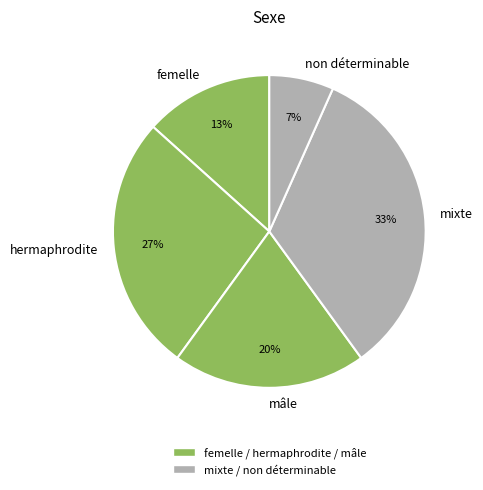

To the nearest percent, what is the difference between the mâle and hermaphrodite slice percentages?

7%